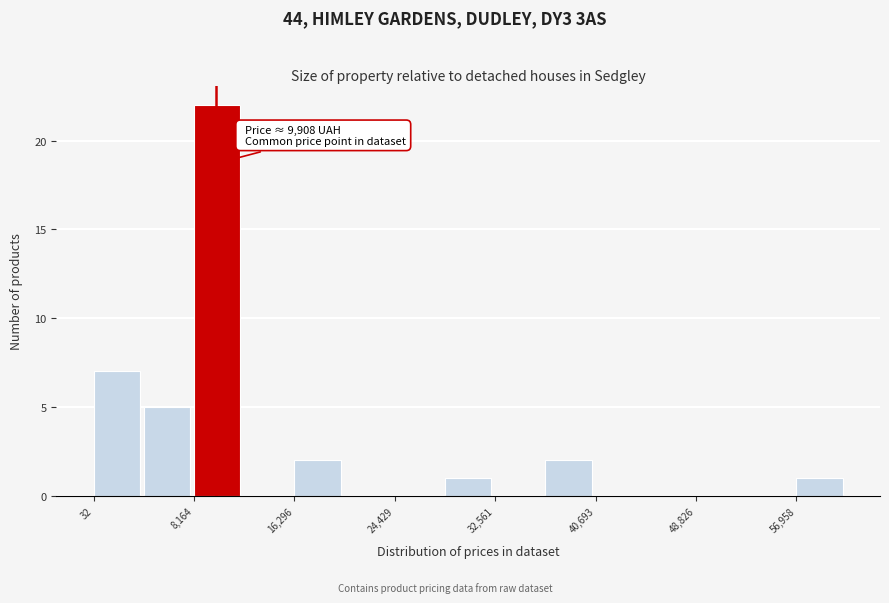

Which range on the x-axis has the tallest bar?

8000 to 12000